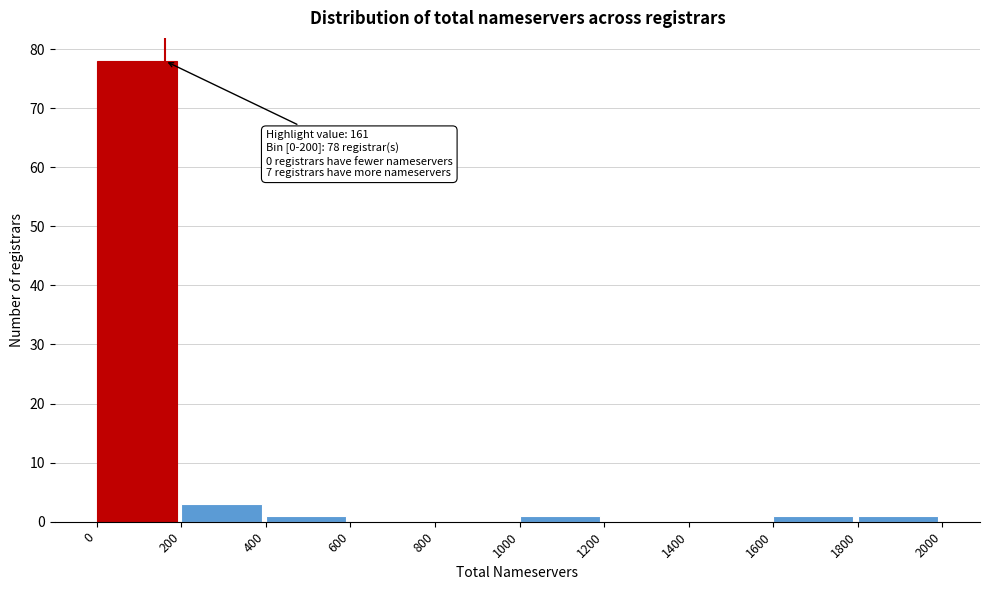

Over which range of the x-axis is the bar tallest?

0 to 200